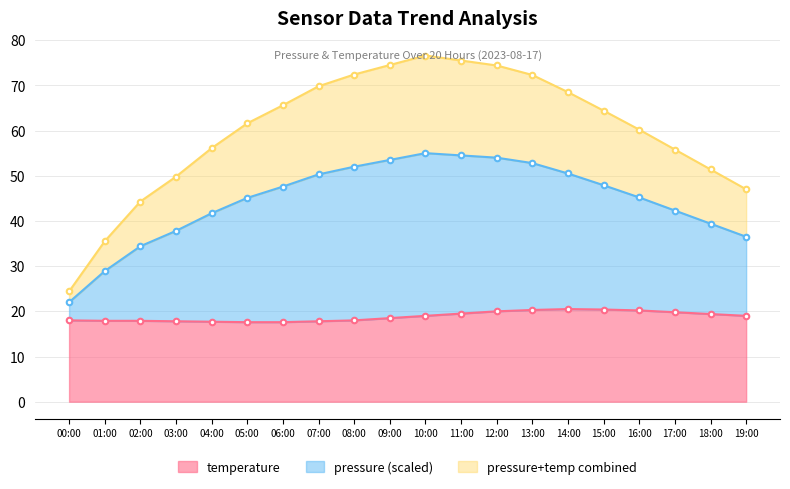

At how many categories does at least one series exceed 25?

19